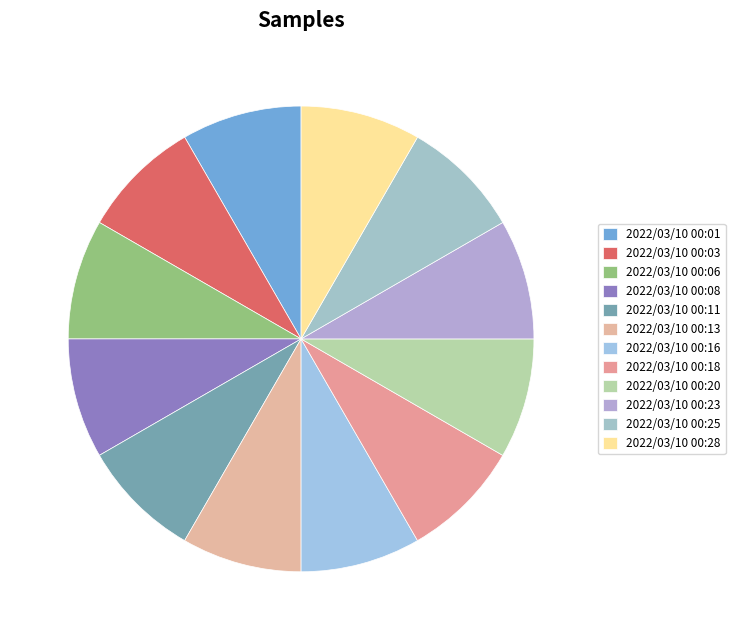

Rank the categories by value from lowest to highest.

2022/03/10 00:08, 2022/03/10 00:18, 2022/03/10 00:01, 2022/03/10 00:28, 2022/03/10 00:23, 2022/03/10 00:16, 2022/03/10 00:11, 2022/03/10 00:20, 2022/03/10 00:13, 2022/03/10 00:03, 2022/03/10 00:25, 2022/03/10 00:06